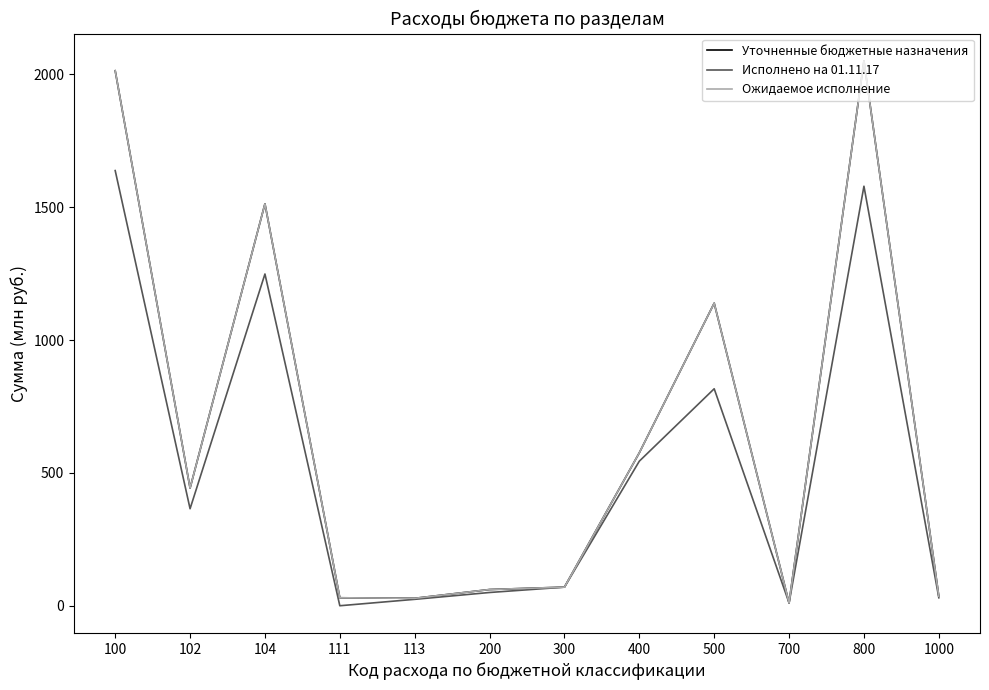

What is the difference between the maximum and minimum values in the Уточненные бюджетные назначения series?

2040.1